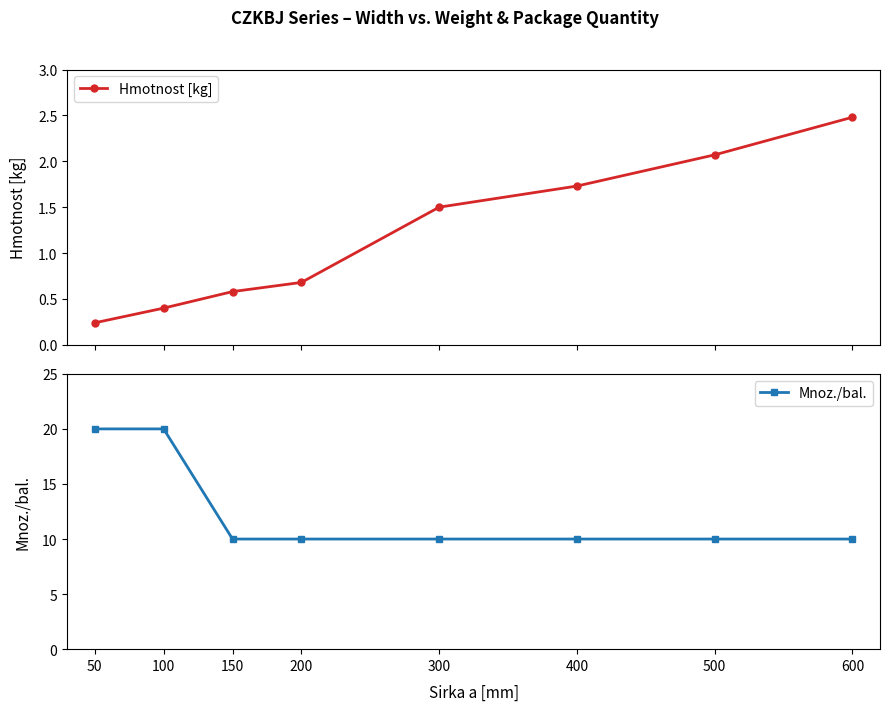

Reading left to right, extract all data points from this chart.

Hmotnost [kg]: 50=0.2	100=0.4	150=0.6	200=0.7	300=1.5	400=1.7	500=2.1	600=2.5
Mnoz./bal.: 50=20.0	100=20.0	150=10.0	200=10.0	300=10.0	400=10.0	500=10.0	600=10.0